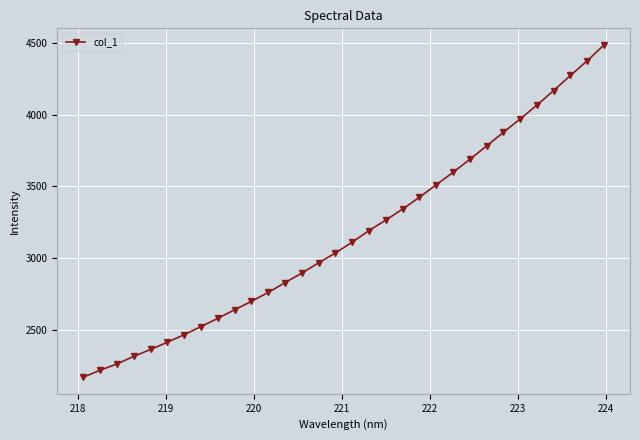

What is the minimum value shown in the chart?

2168.5